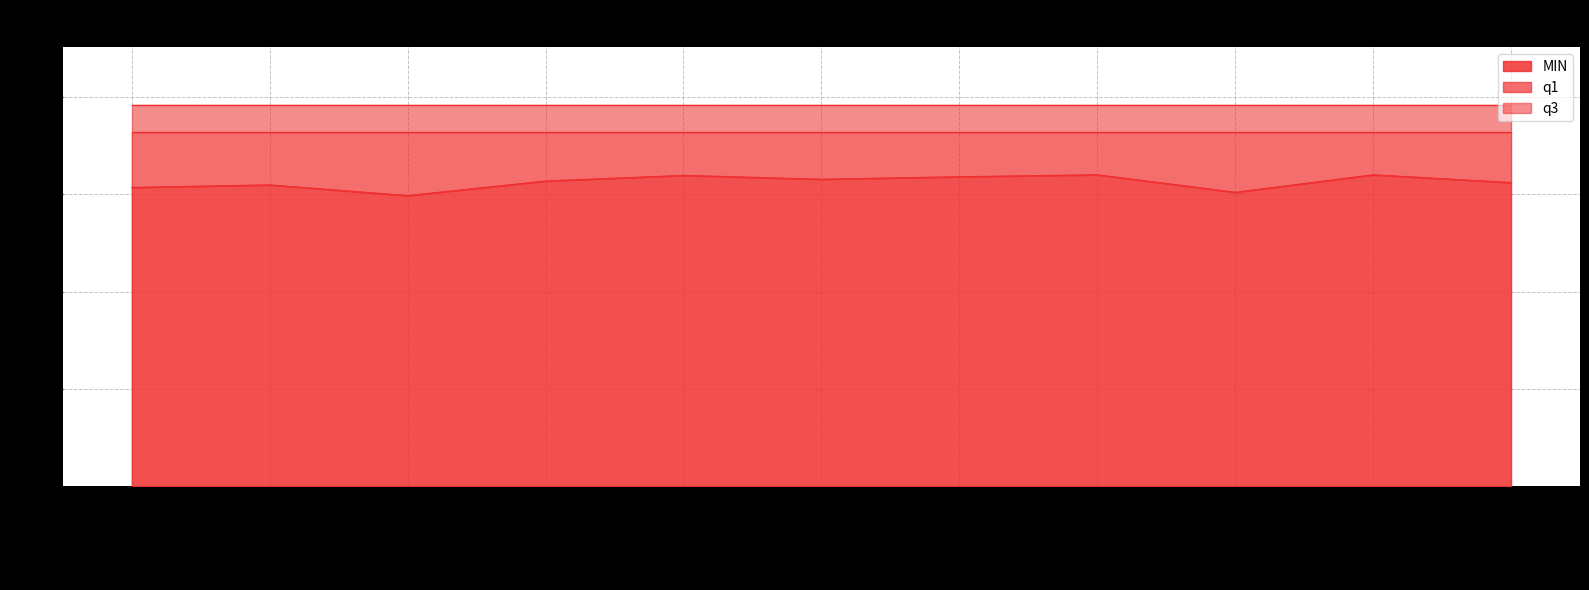

What is the sum of the MIN values at 2019-02-17 and 2013-02-12?

31.7